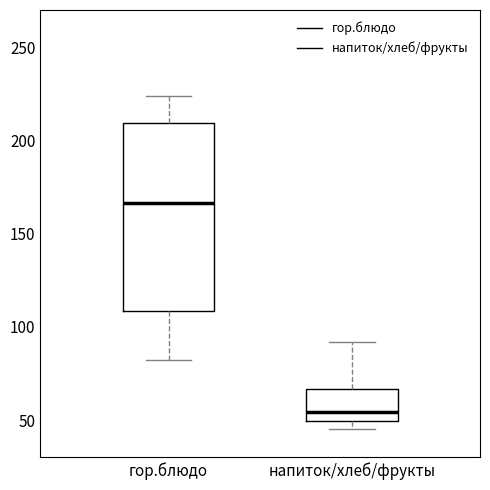

Which box's median line is the lowest?

напиток/хлеб/фрукты